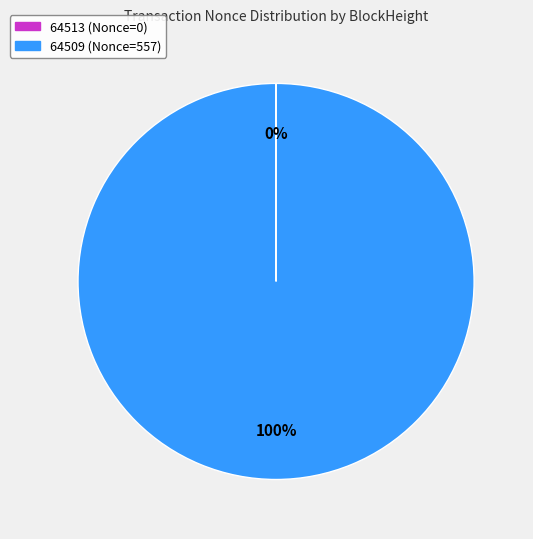

To the nearest percent, what percentage of the pie is 64509 (Nonce=557)?

100%